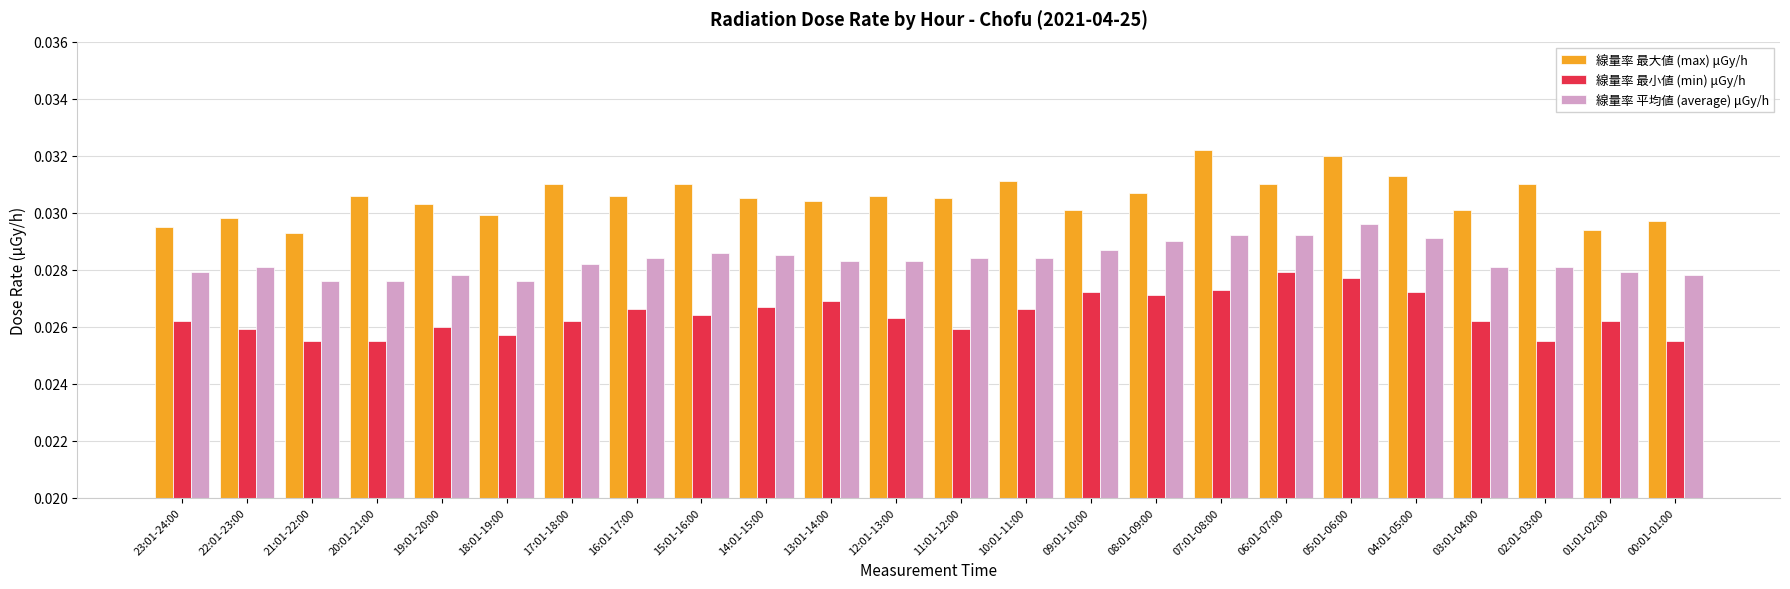

Rank the series at 14:01-15:00 from lowest to highest value.

線量率 最小値 (min) μGy/h, 線量率 平均値 (average) μGy/h, 線量率 最大値 (max) μGy/h